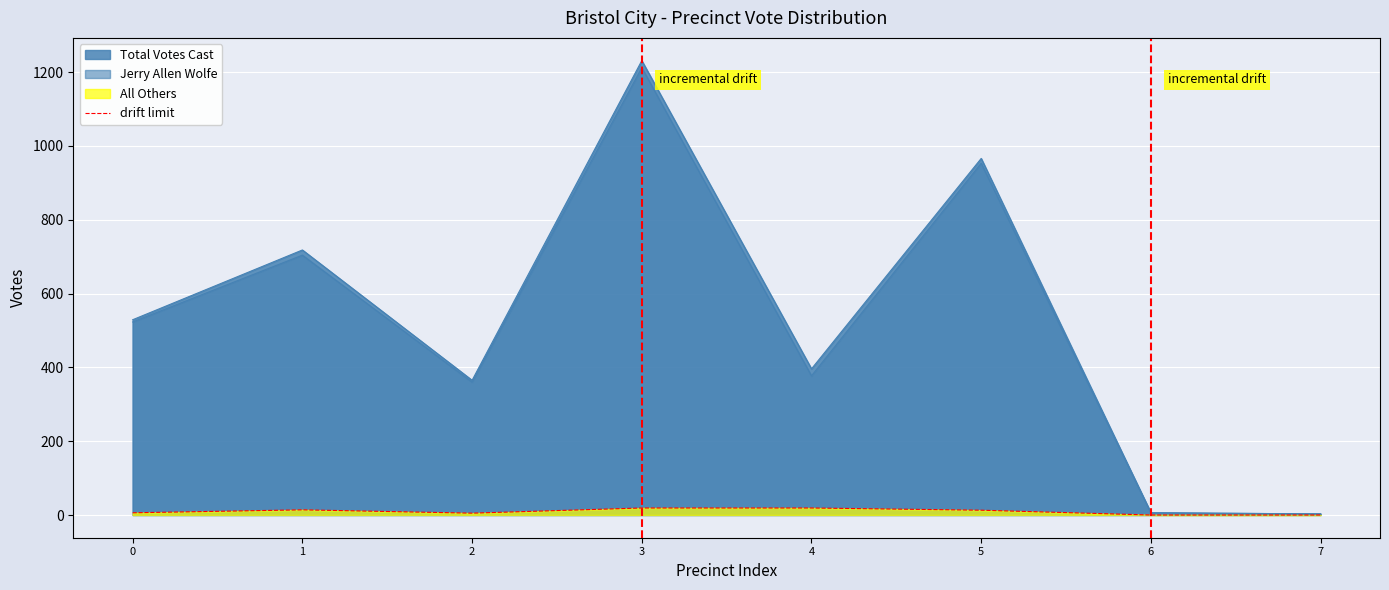

The chart shows a value of 13 at 5. True or false?

True